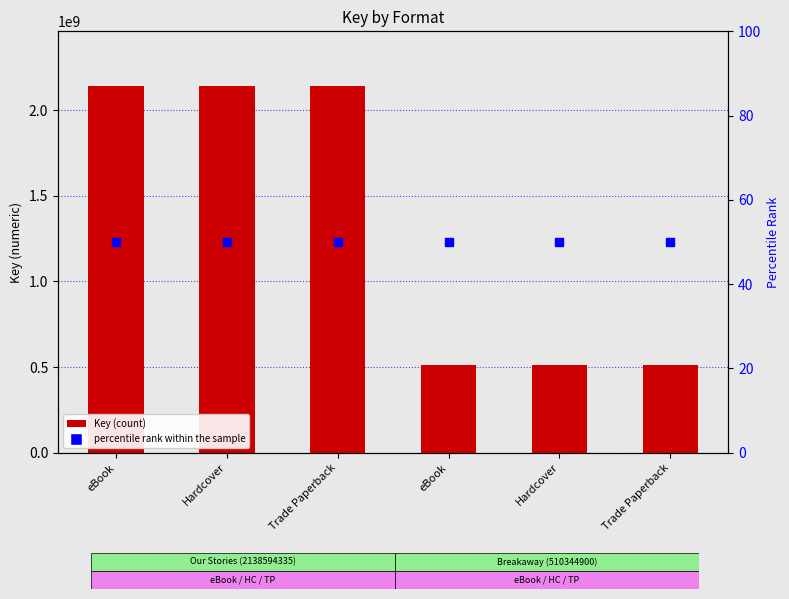

Which series reaches the maximum Y coordinate?

Key